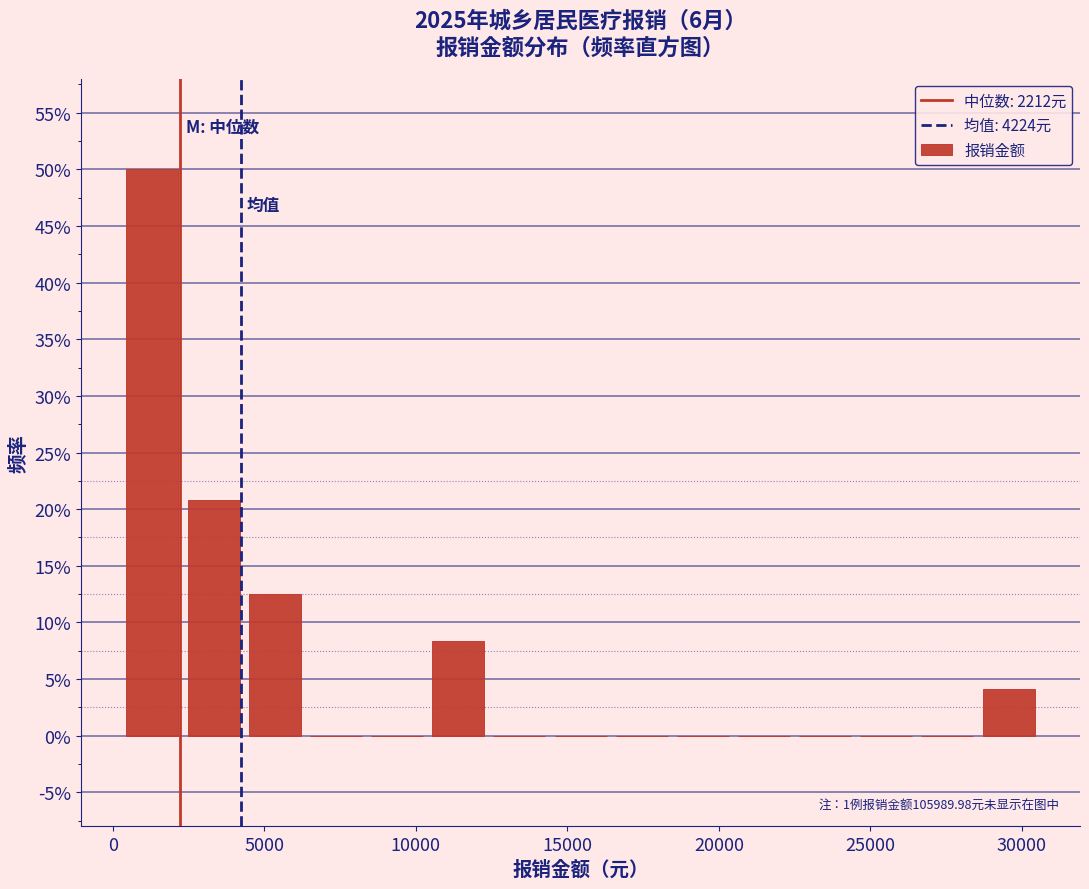

Which range on the x-axis has the tallest bar?

500 to 2500